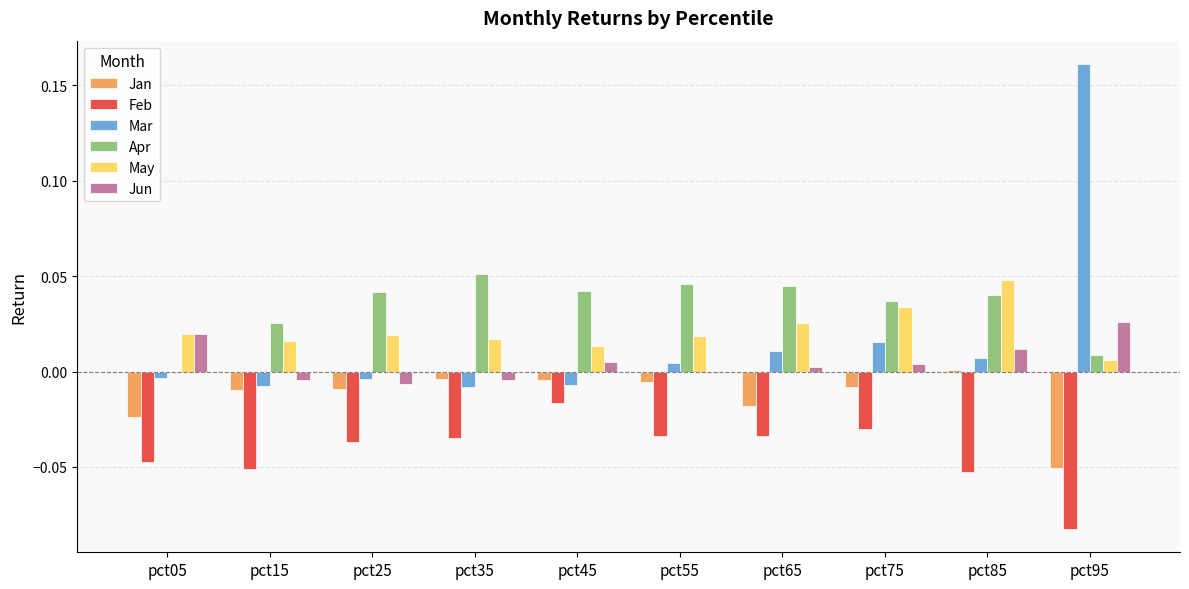

Count the number of categories in the chart.

10